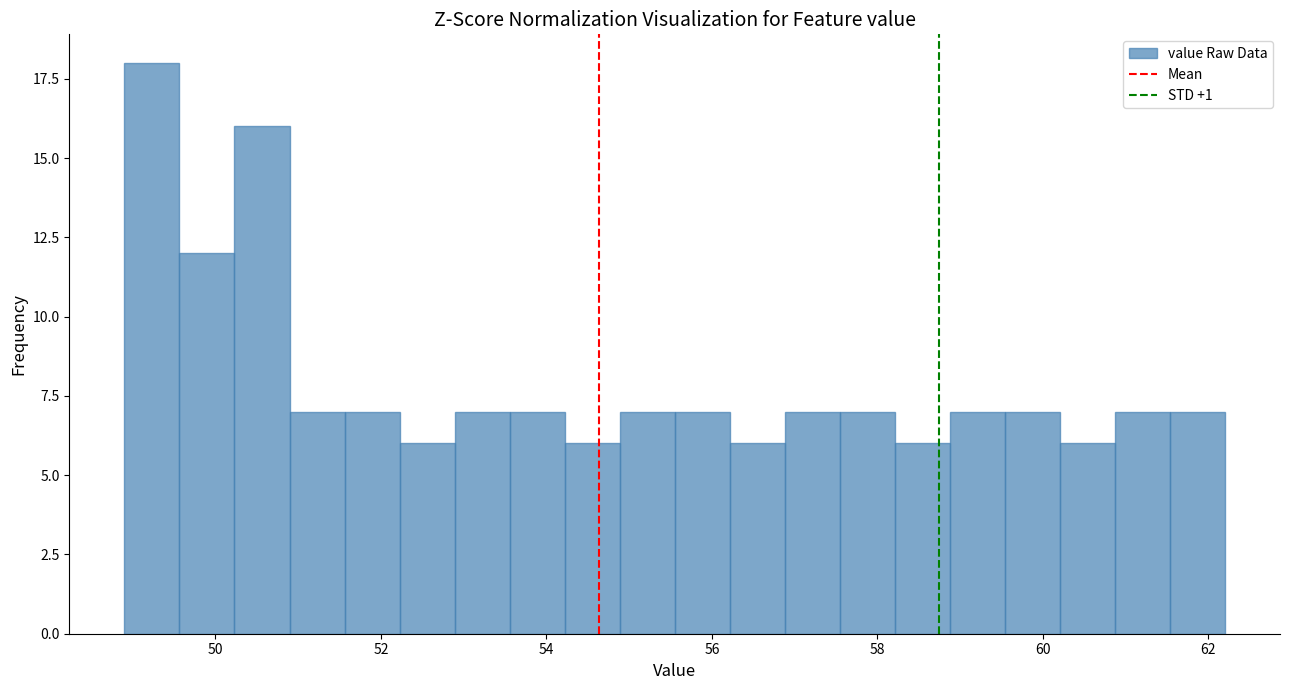

Read against the x-axis, roughly where is the centre of the tallest bar?

49.2